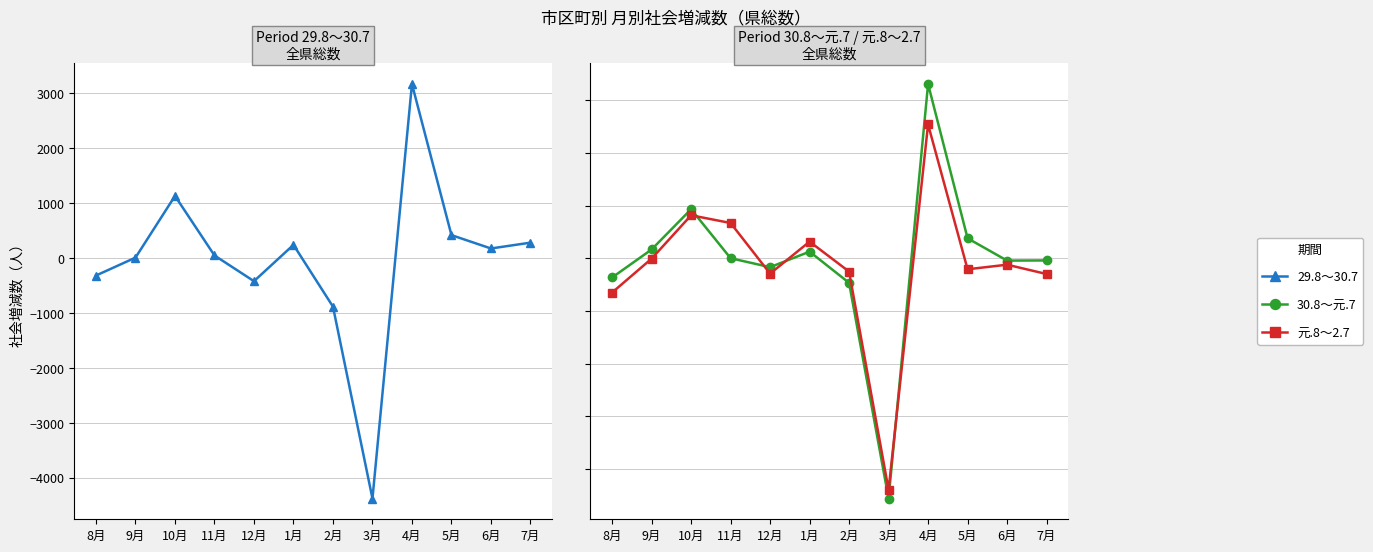

What is the spread (max minus min) of values at 1月?

190